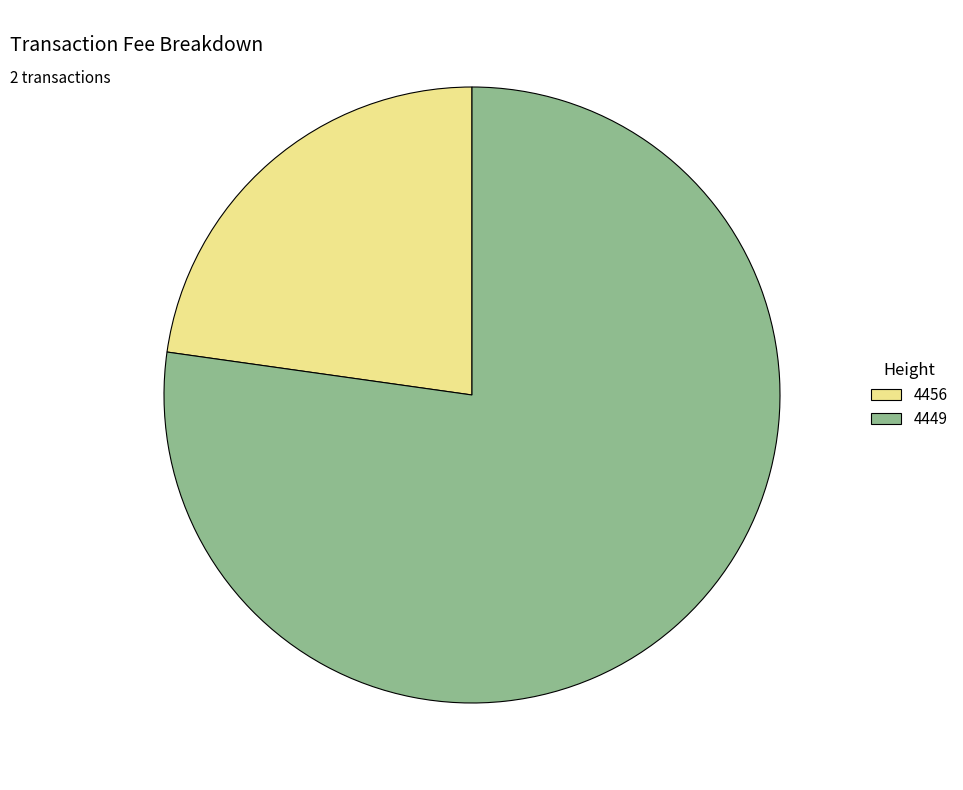

Which category accounts for the majority?

4449